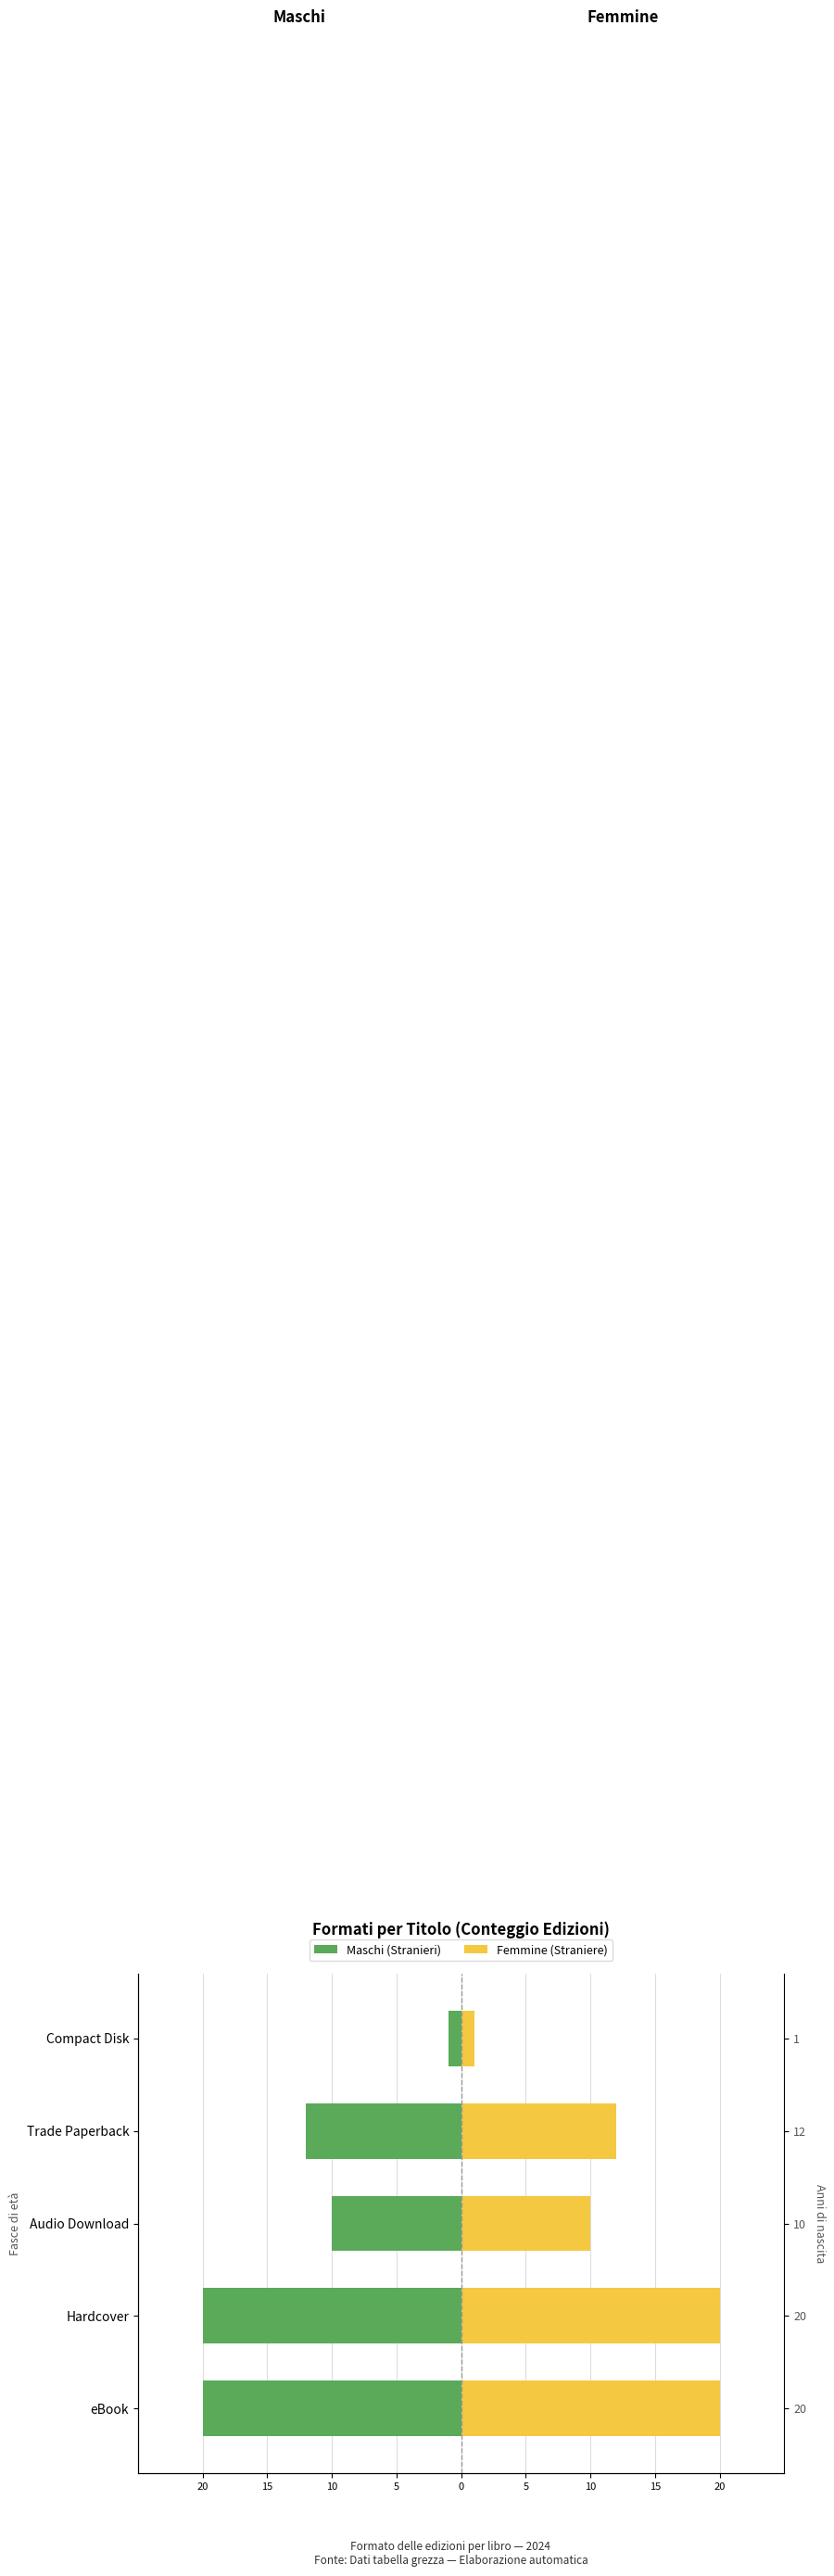

What is the lowest value of the Maschi series?

-20